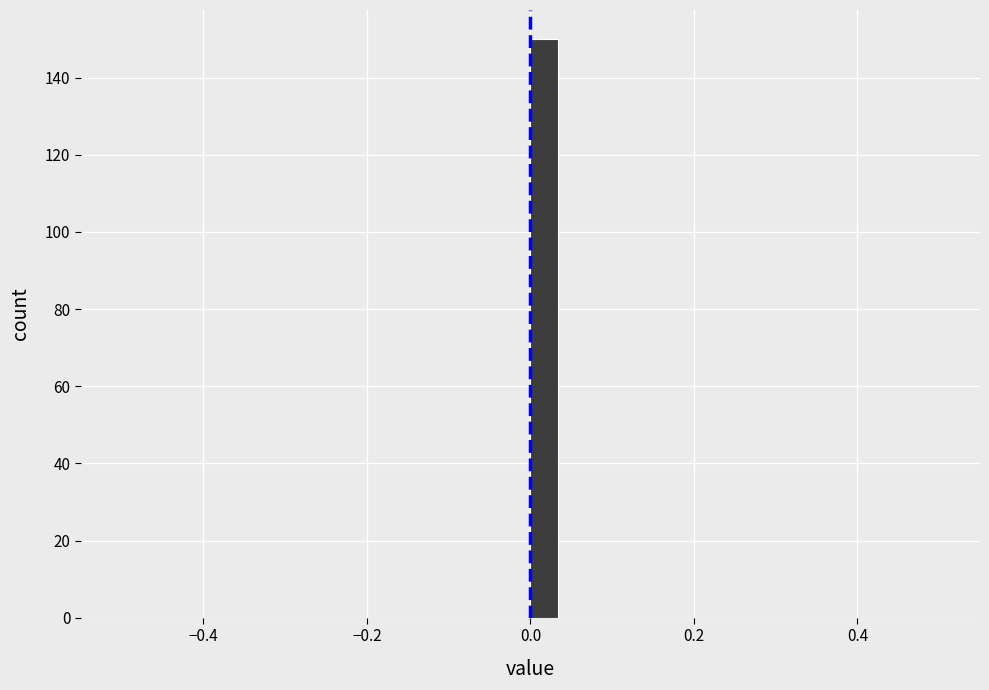

Around what value on the x-axis is the tallest bar? Give the approximate position of its centre, as read against the axis.

0.02